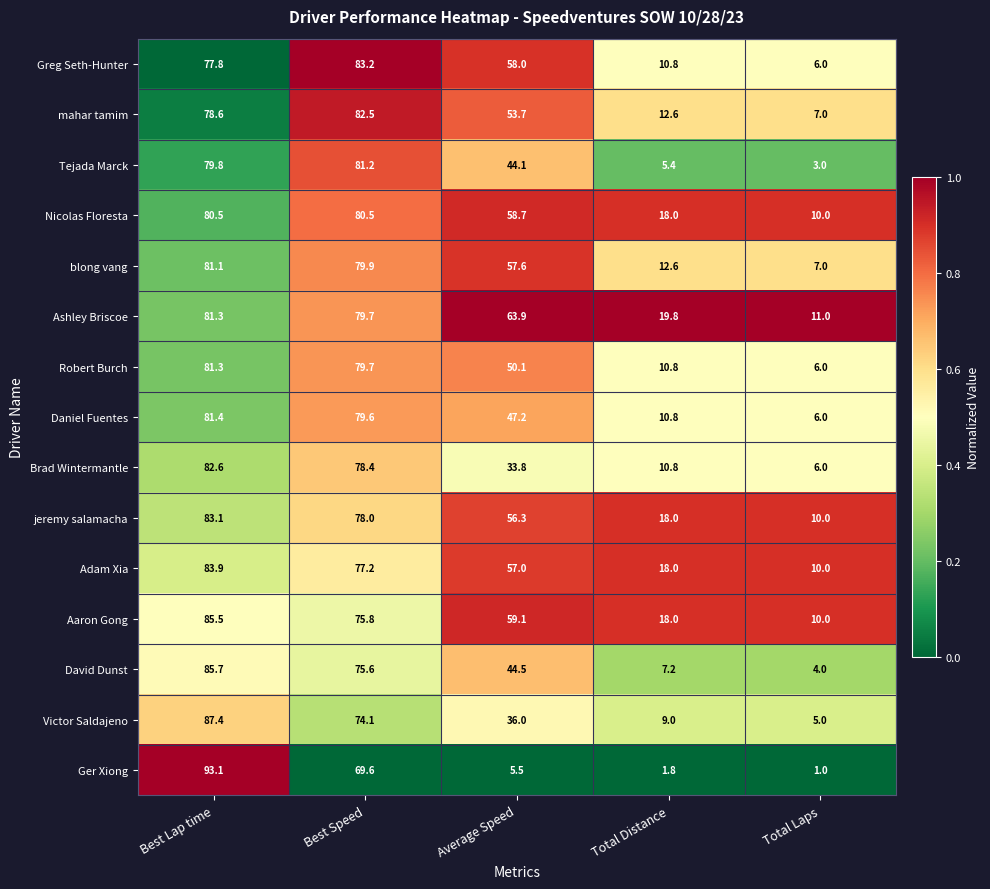

Which category has the highest value across all series?

Best Lap time